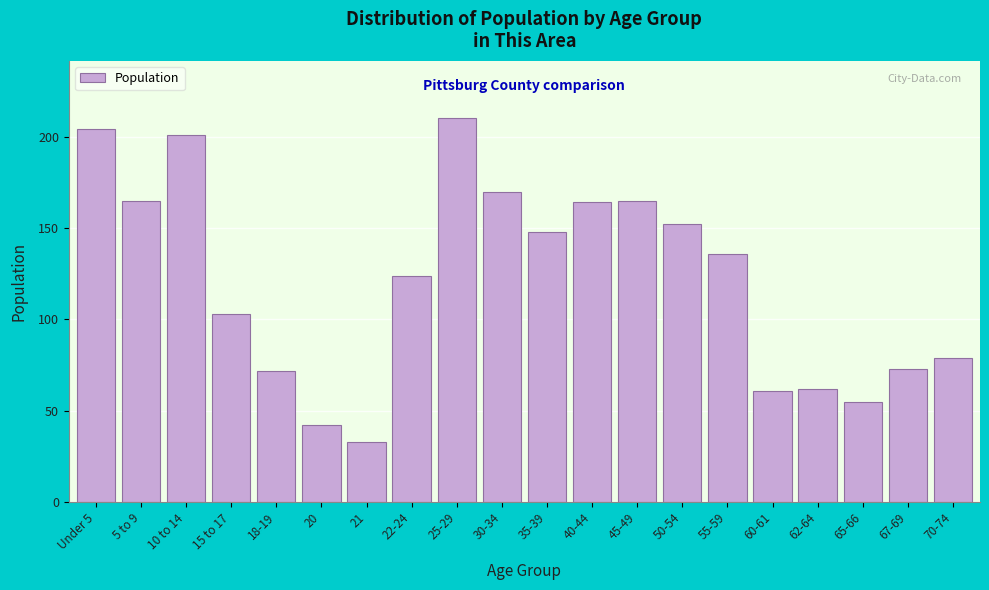

Reading left to right, list all the values displayed in this chart.

204	165	201	103	72	42	33	124	210	170	148	164	165	152	136	61	62	55	73	79